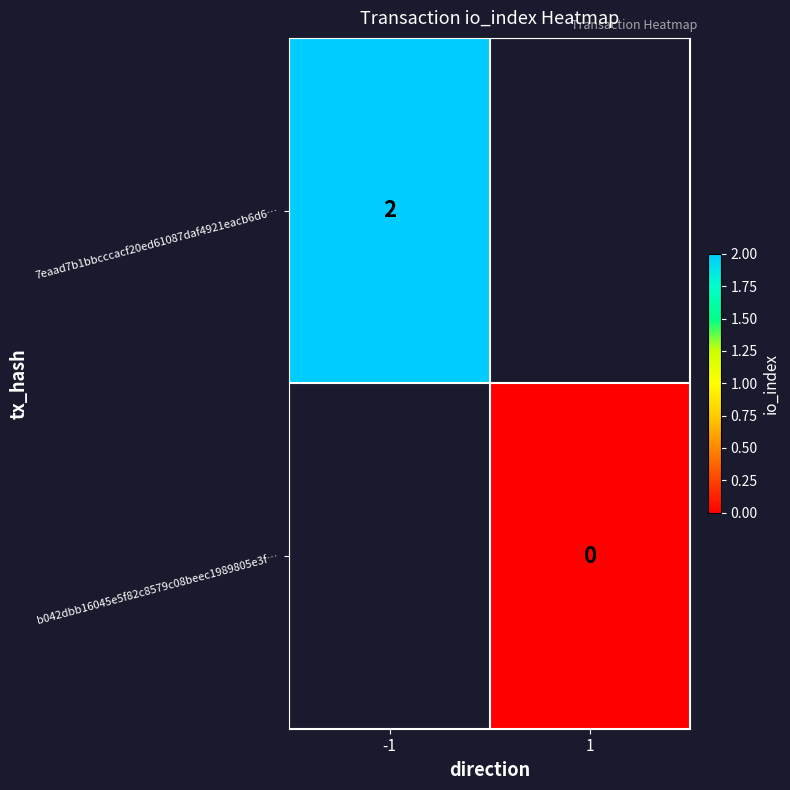

The value of 7eaad7b1bbcccacf20ed61087daf4921eacb6d6… at -1 is 1. True or false?

False